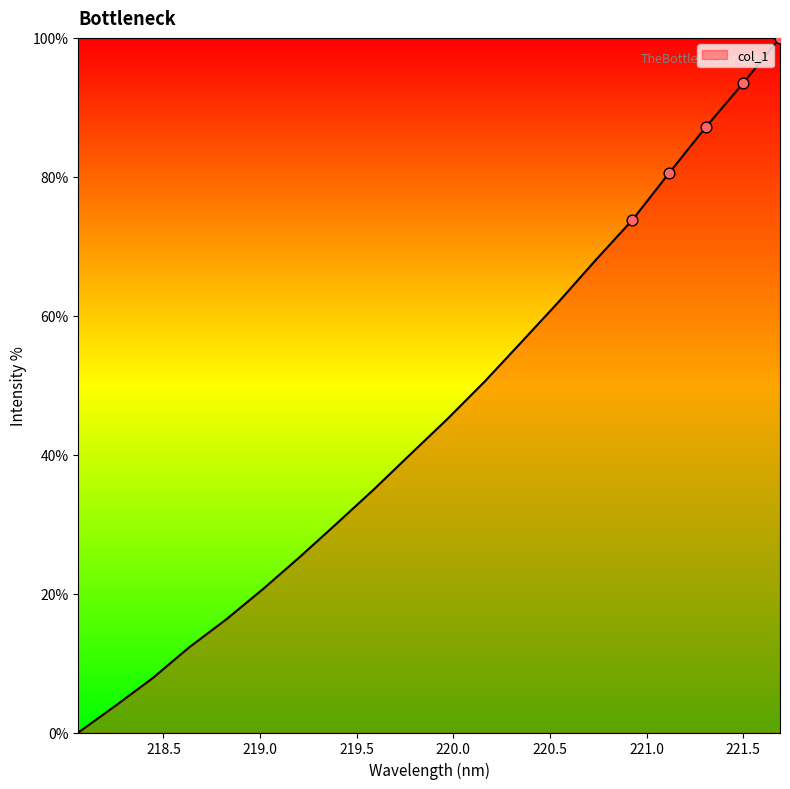

What is the greatest value displayed?

100.0